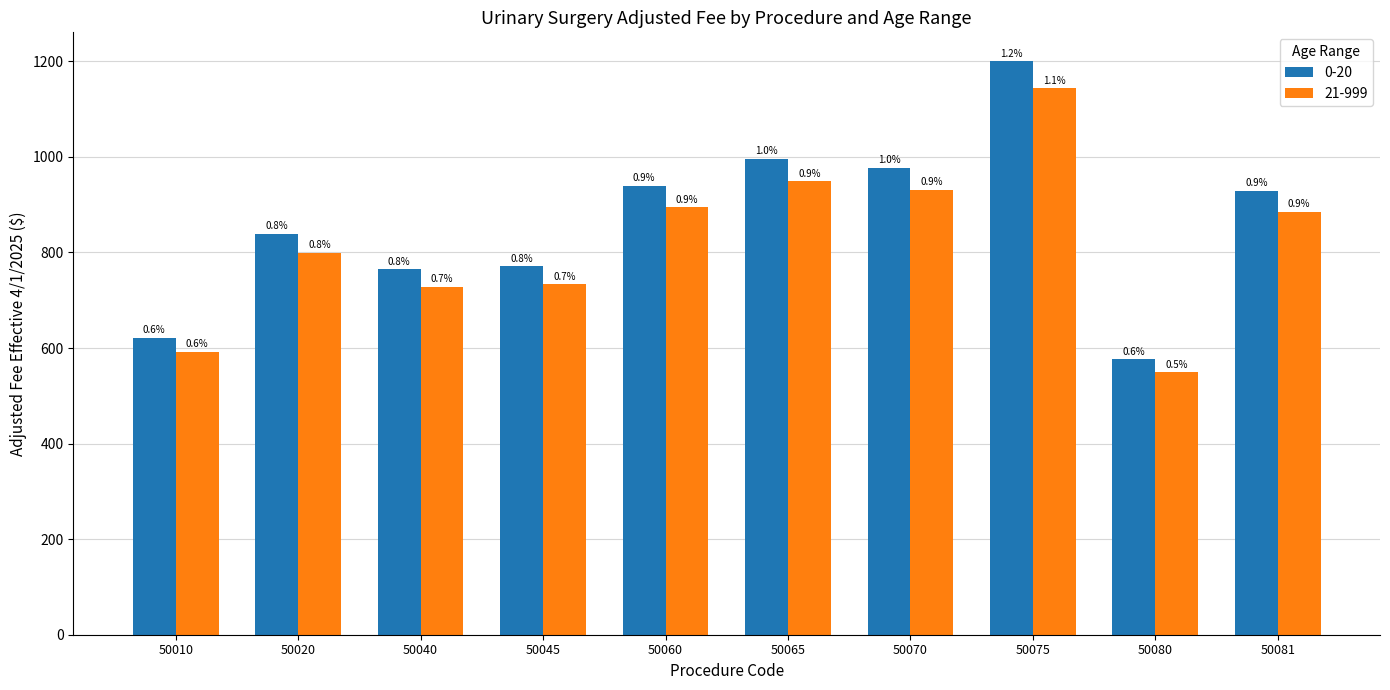

What are all the series names shown in the legend?

0-20, 21-999